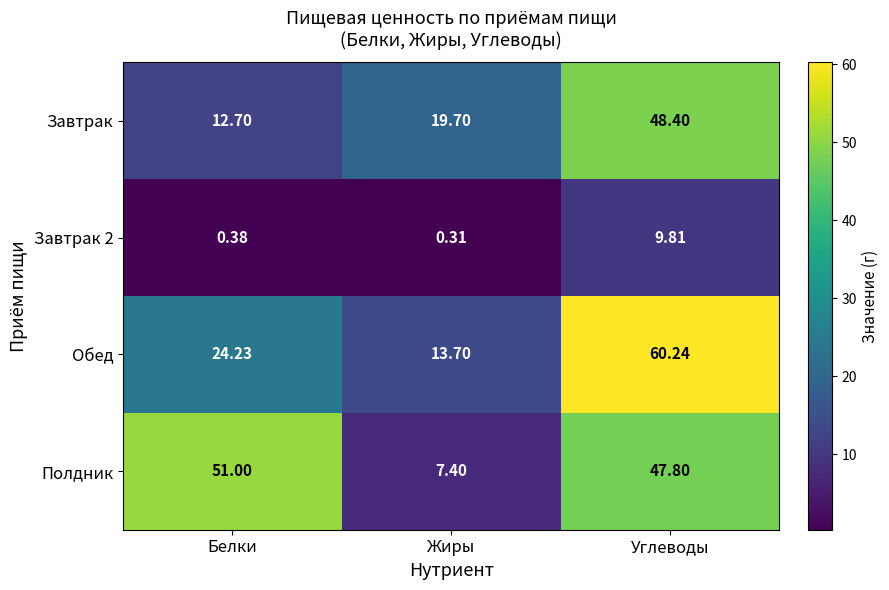

Which series has the widest spread of values?

Обед